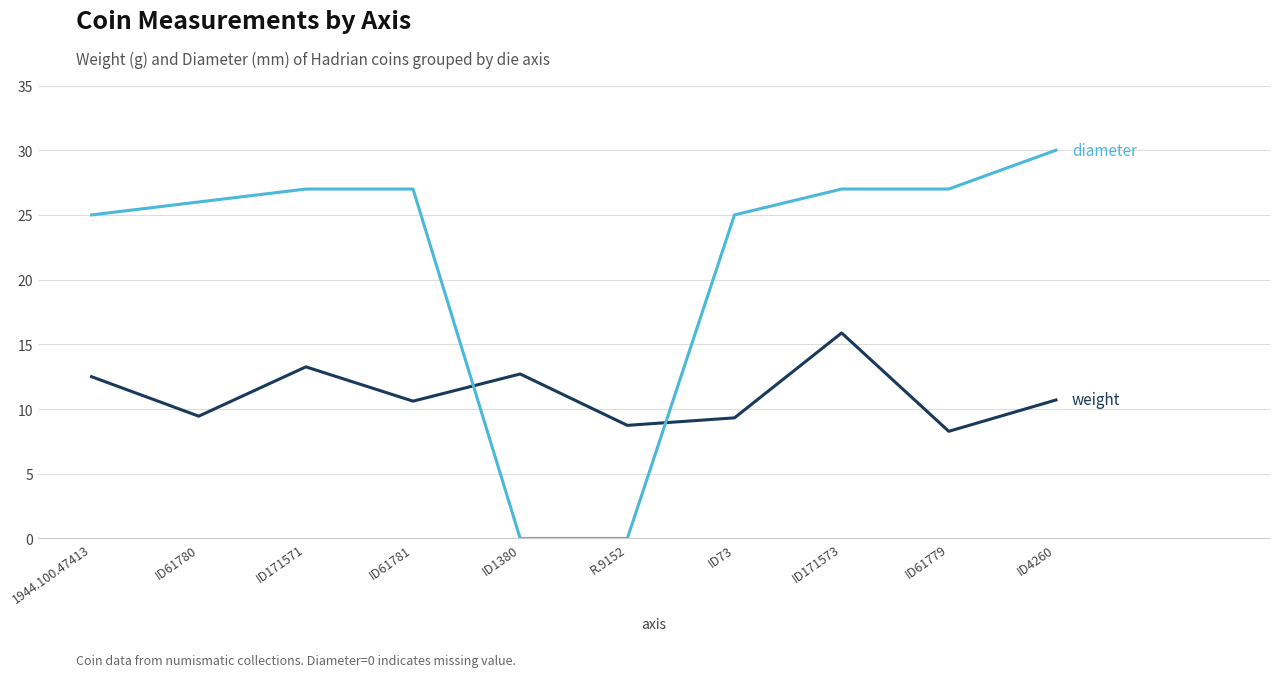

What is the total value across all series at ID171571?

40.3